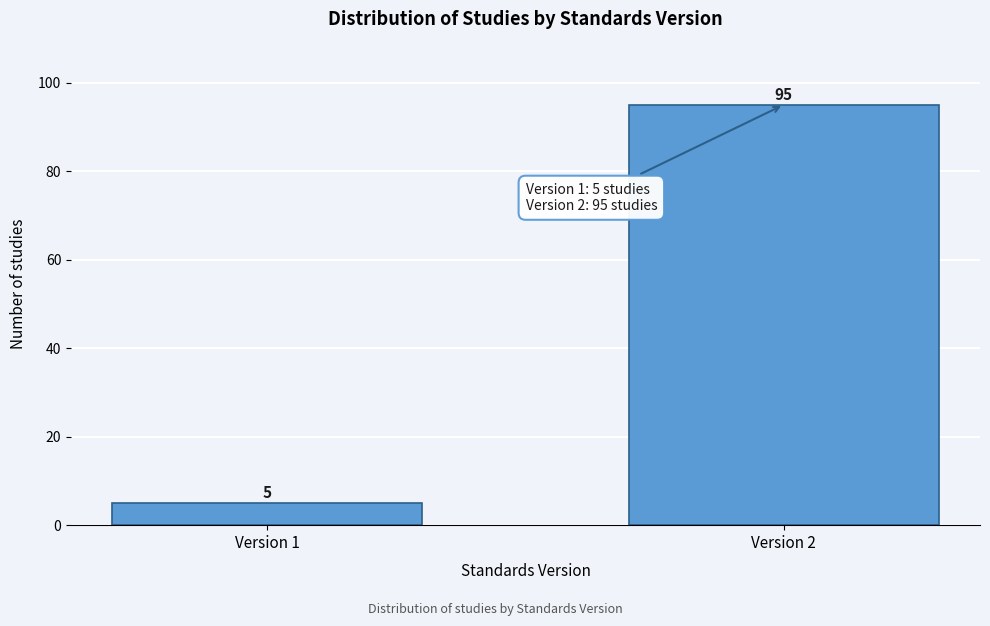

Reading left to right, list all the values displayed in this chart.

Version 1=5	Version 2=95